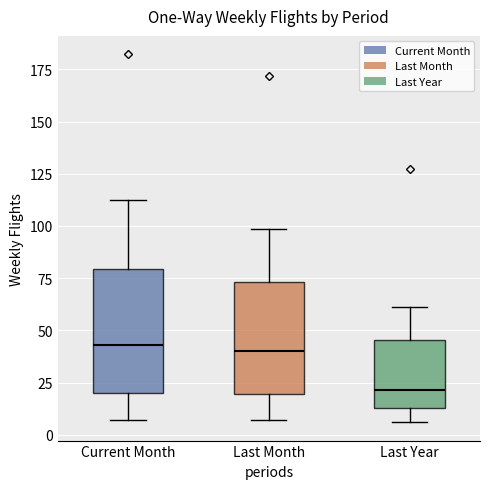

Which box is the tallest, from its lower edge to its upper edge?

Current Month